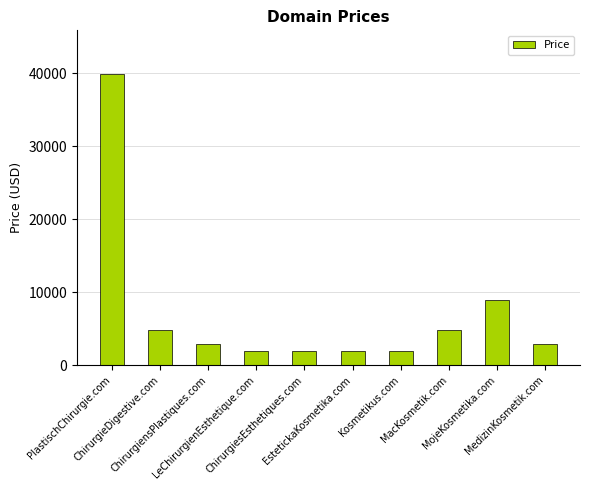

How many data points are less than 2888?

4